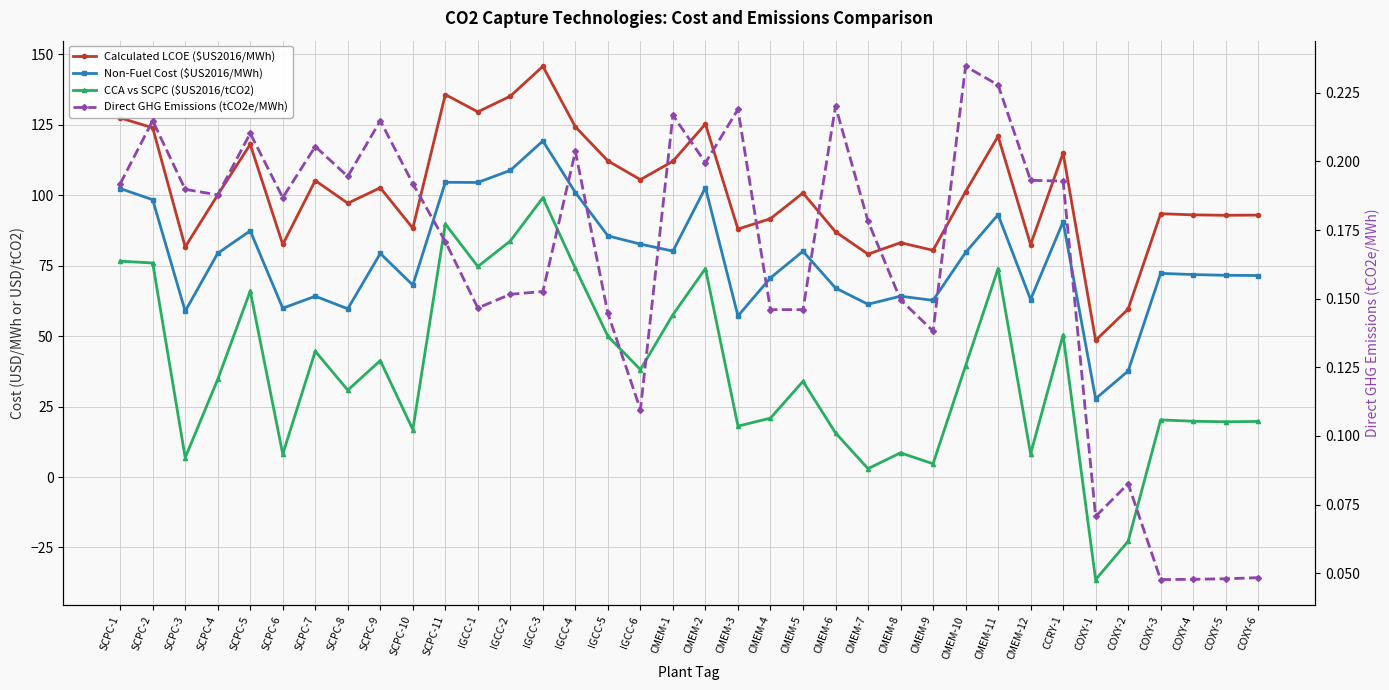

Reading left to right, list all the values displayed in this chart.

Calculated LCOE ($US2016/MWh): 127.5	124.0	81.7	100.2	118.1	82.6	105.2	97.2	102.7	88.3	135.8	129.6	135.2	145.8	124.3	112.2	105.6	112.1	125.3	88.0	91.7	100.8	87.0	79.1	83.2	80.5	101.3	121.0	82.5	115.0	48.5	59.6	93.5	93.1	92.9	93.0
Non-Fuel Cost ($US2016/MWh): 102.4	98.4	58.9	79.4	87.4	59.9	64.2	59.7	79.4	68.1	104.6	104.6	108.9	119.3	101.0	85.6	82.7	80.2	102.7	57.2	70.7	80.1	67.1	61.3	64.2	62.7	79.7	93.1	63.0	90.6	27.8	37.6	72.3	71.9	71.6	71.5
CCA vs SCPC ($US2016/tCO2): 76.6	76.0	6.9	34.7	66.0	8.1	44.6	30.8	41.3	16.8	89.8	74.7	83.8	99.1	74.0	50.0	38.1	57.6	74.0	18.1	20.9	34.0	15.7	3.0	8.6	4.7	39.5	74.0	8.2	50.5	-36.4	-22.8	20.3	19.8	19.6	19.7
Direct GHG Emissions (tCO2e/MWh): 0.2	0.2	0.2	0.2	0.2	0.2	0.2	0.2	0.2	0.2	0.2	0.1	0.2	0.2	0.2	0.1	0.1	0.2	0.2	0.2	0.1	0.1	0.2	0.2	0.1	0.1	0.2	0.2	0.2	0.2	0.1	0.1	0.0	0.0	0.0	0.0